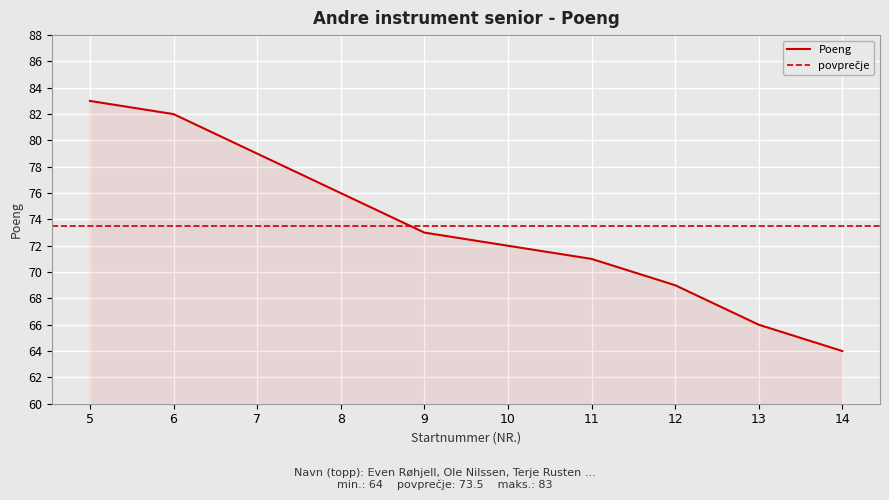

The chart shows a value of 21 at 13. True or false?

False